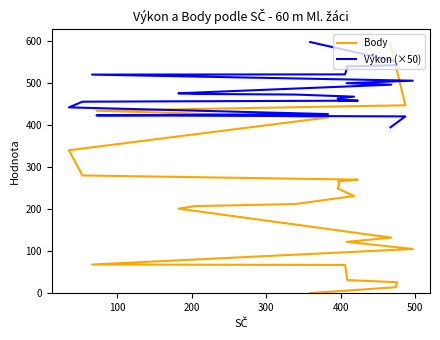

Is this an area chart (filled region under the line)?

No